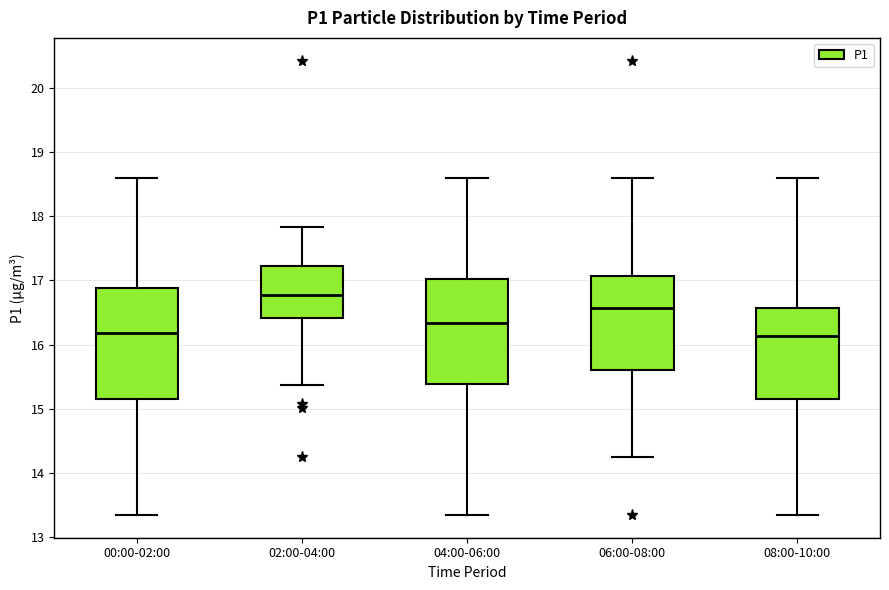

Where does the upper whisker of the box for 08:00-10:00 end on the y-axis? The values are not printed on the chart, so give them approximately, as read against the axis.

18.6